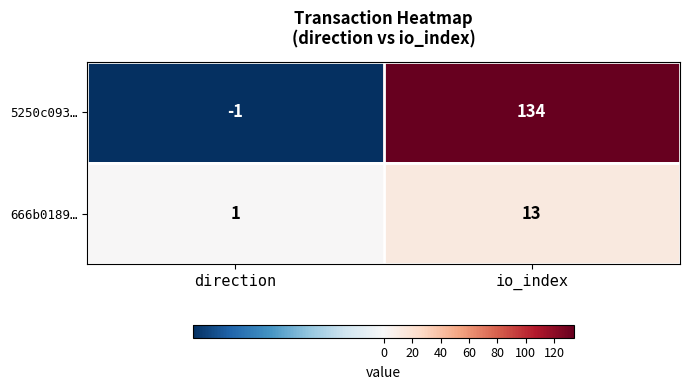

Rank the series at direction from highest to lowest value.

666b0189…, 5250c093…